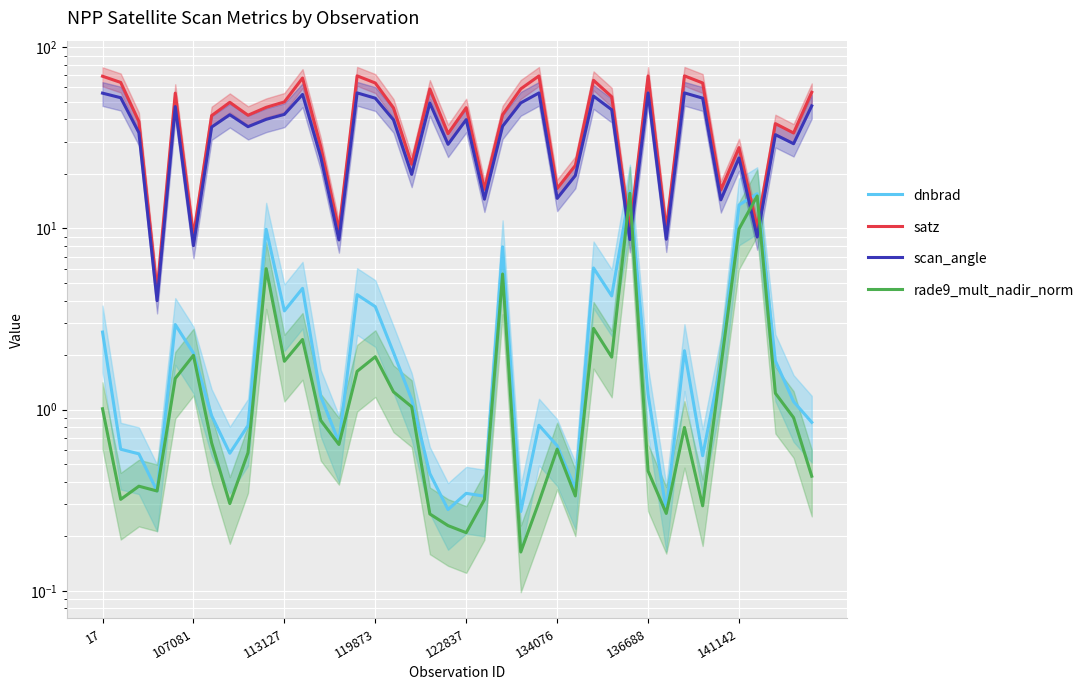

What is the maximum value shown in the chart?

69.6